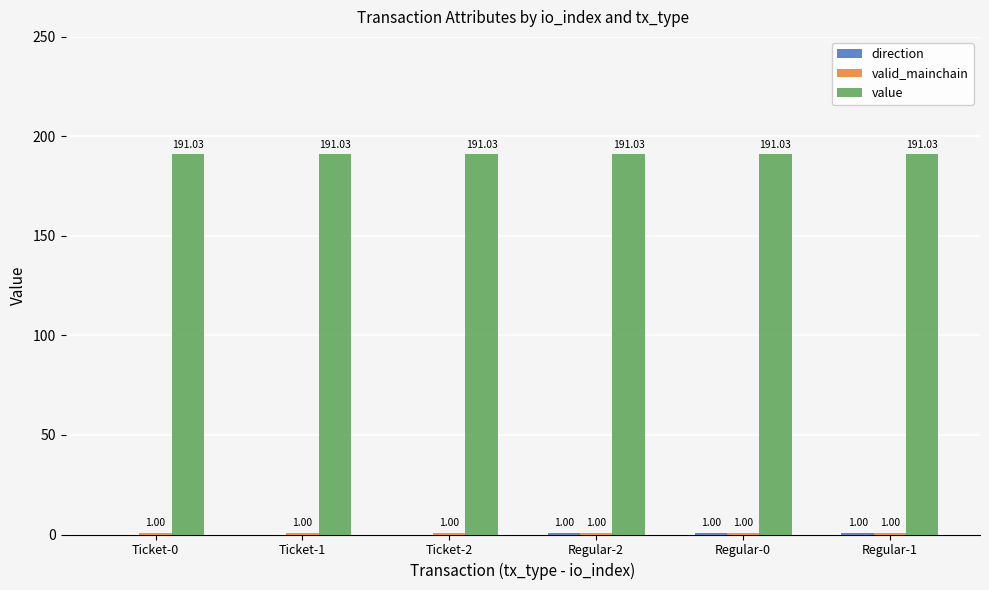

What is the total value across all series at Ticket-2?

191.0